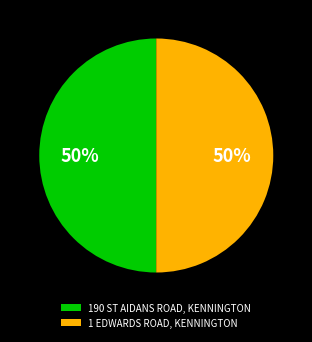

To the nearest percent, what percentage of the pie is 1 EDWARDS ROAD, KENNINGTON?

50%